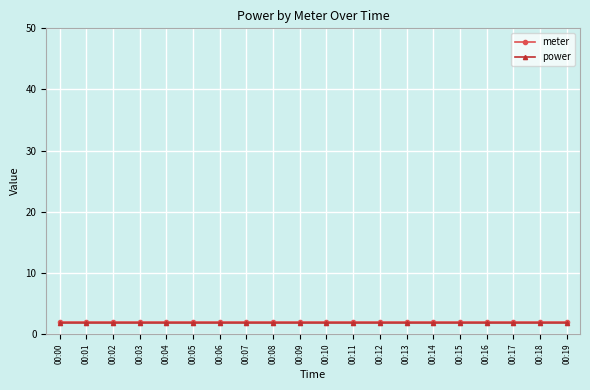

True or false: power has a value of 1.9 at 00:12.

True